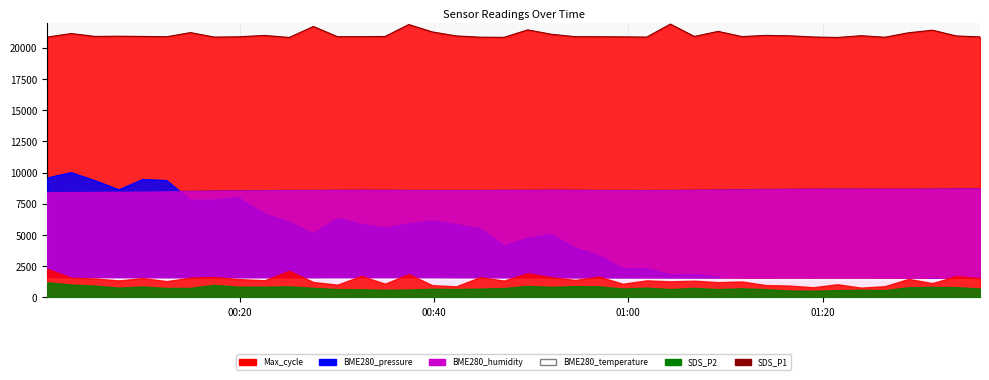

How many values in the SDS_P1 series exceed 1360?

19